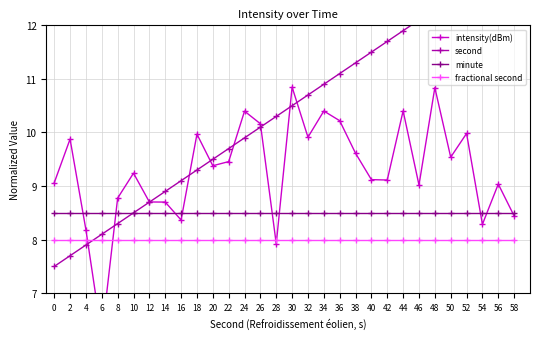

How many times do second and intensity(dBm) cross each other?

9